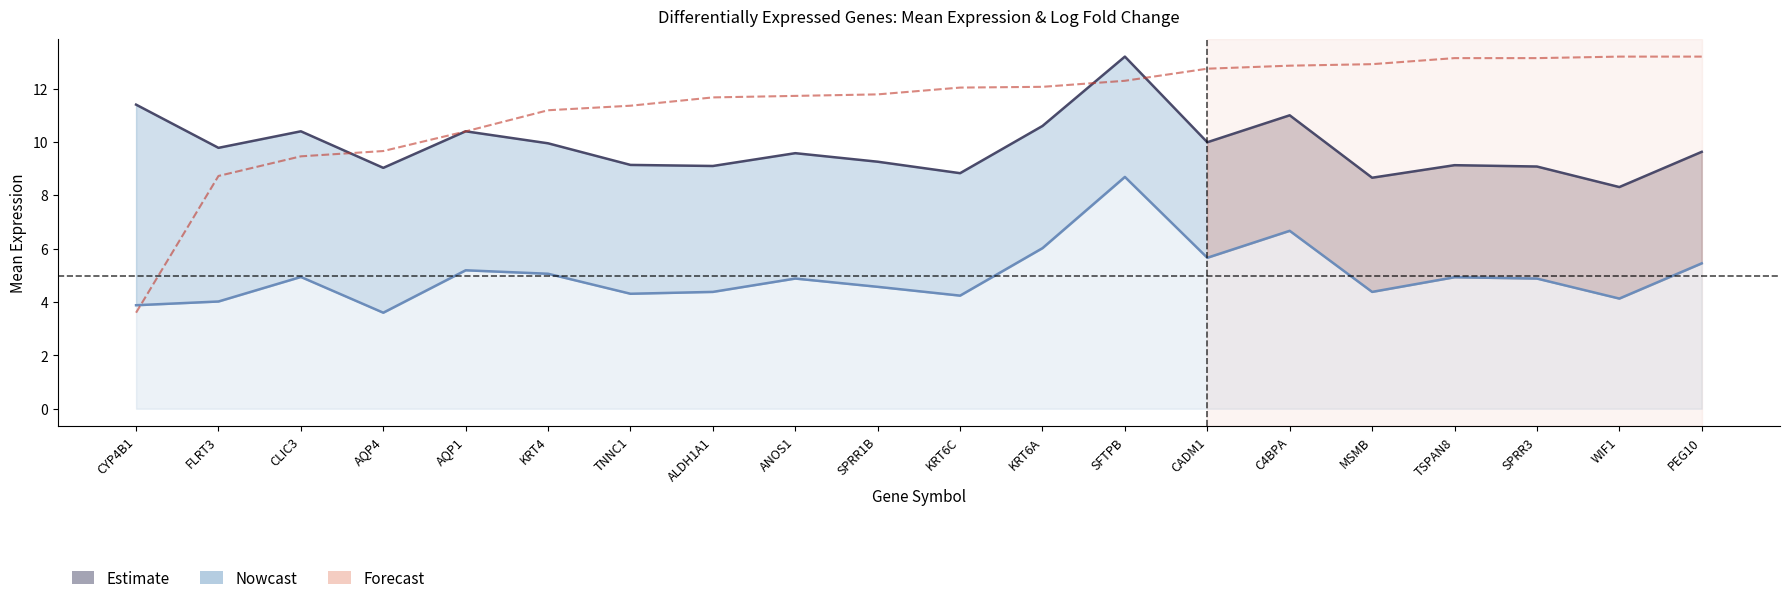

What is the label of the 19th point from the right?

FLRT3